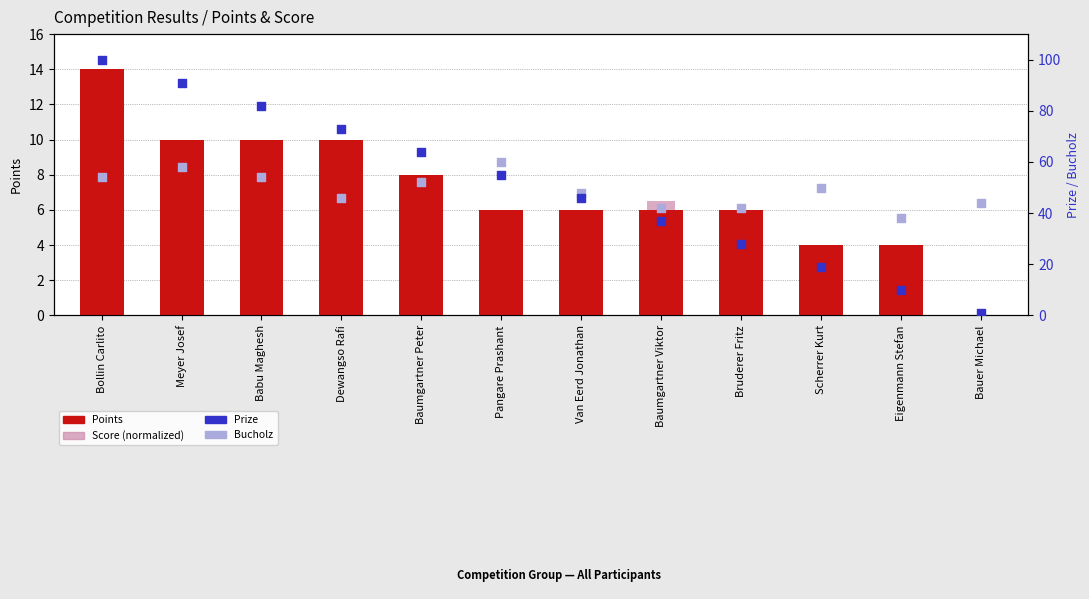

Which series contains the highest Y value?

Prize